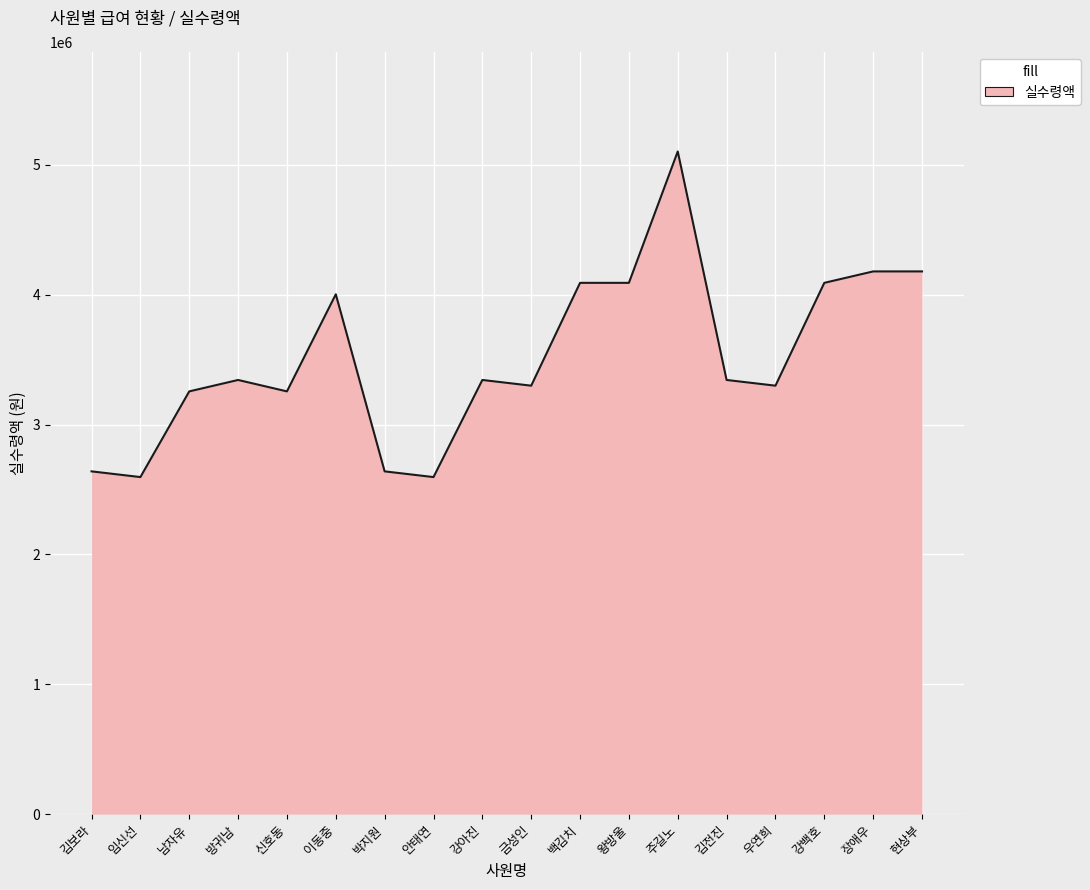

Where is the first local maximum?

방귀남